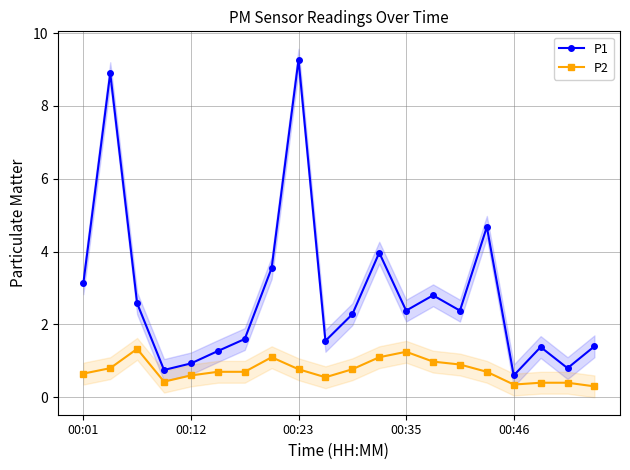

What are all the series names shown in the legend?

P1, P2